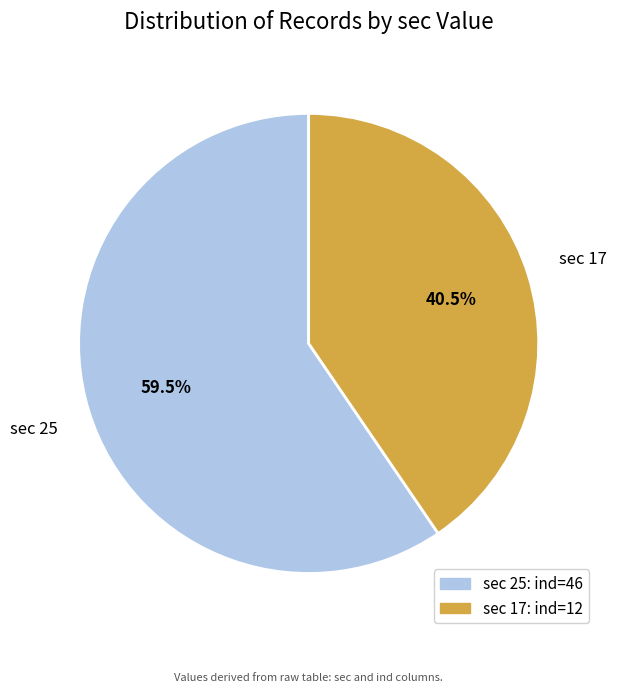

To the nearest percent, what is the difference between the sec 25 and sec 17 slice percentages?

19%